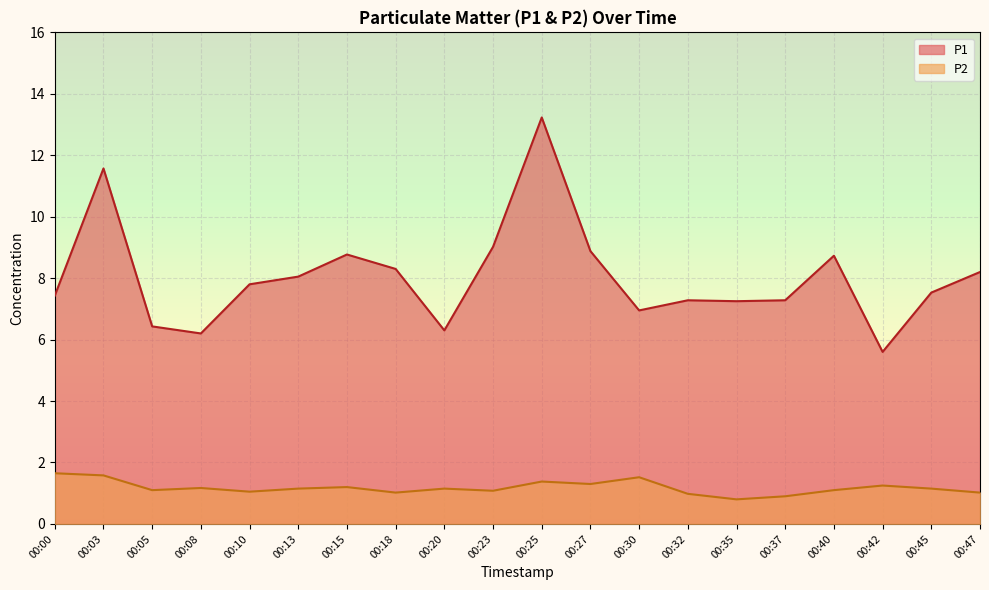

List the labels in order of P2 value, largest first.

00:00, 00:03, 00:30, 00:25, 00:27, 00:42, 00:15, 00:08, 00:13, 00:20, 00:45, 00:05, 00:40, 00:23, 00:10, 00:18, 00:47, 00:32, 00:37, 00:35